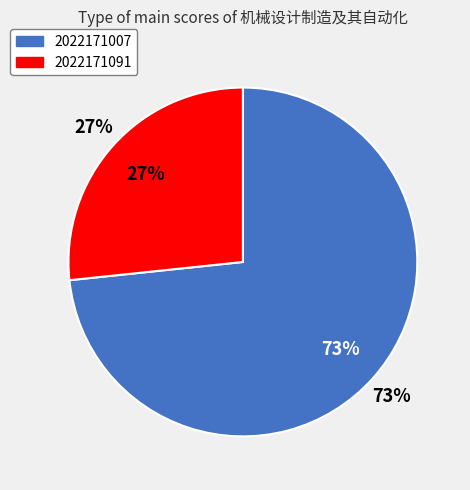

Do 2022171007 and 2022171091 together represent more than half of the pie?

Yes